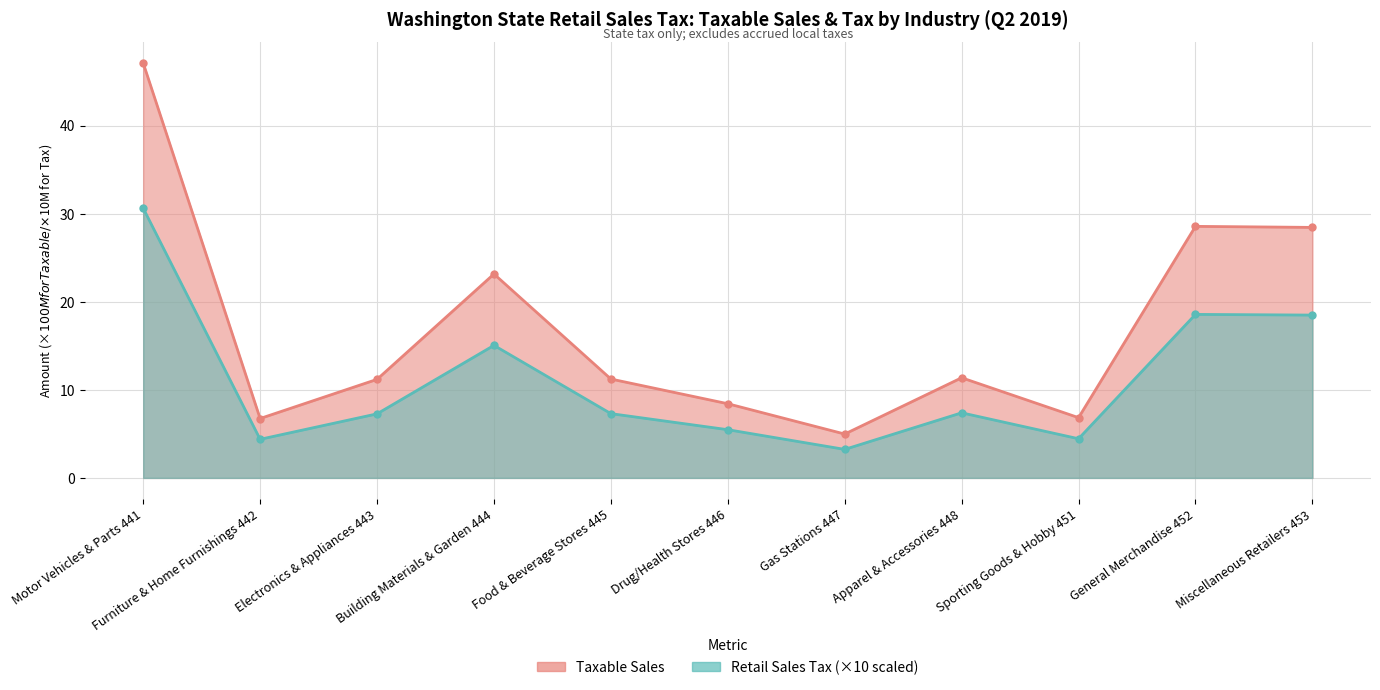

Reading left to right, transcribe all the data shown in this chart.

Taxable Sales: 47.1	6.7	11.2	23.2	11.2	8.4	5.0	11.4	6.8	28.6	28.4
Retail Sales Tax: 30.6	4.4	7.3	15.0	7.3	5.5	3.2	7.4	4.4	18.6	18.5